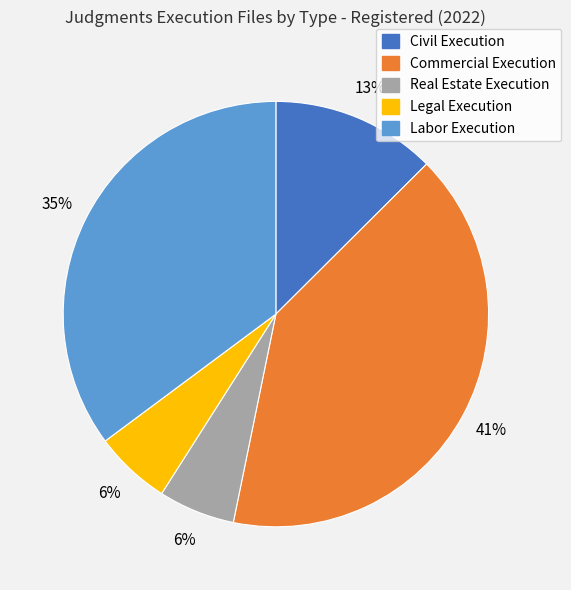

How many segments does this pie chart have?

5